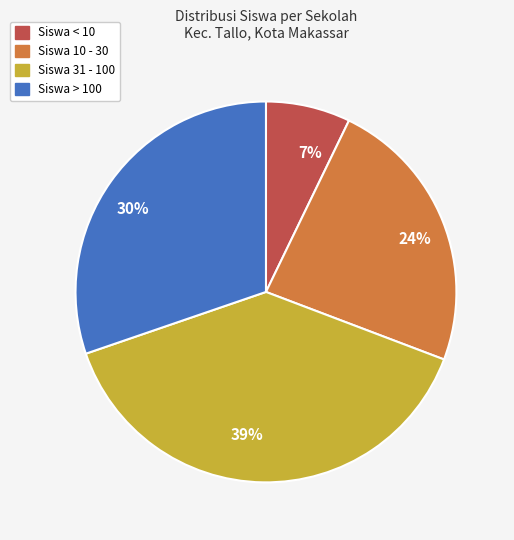

Combined, do 39% and 30% account for over 50%?

Yes